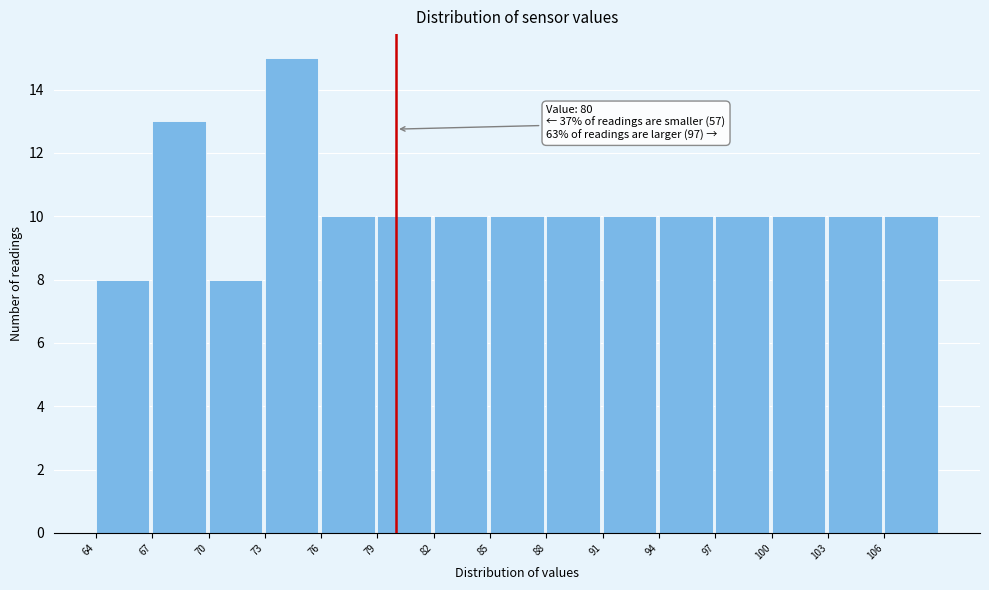

Which range on the x-axis has the tallest bar?

73 to 76